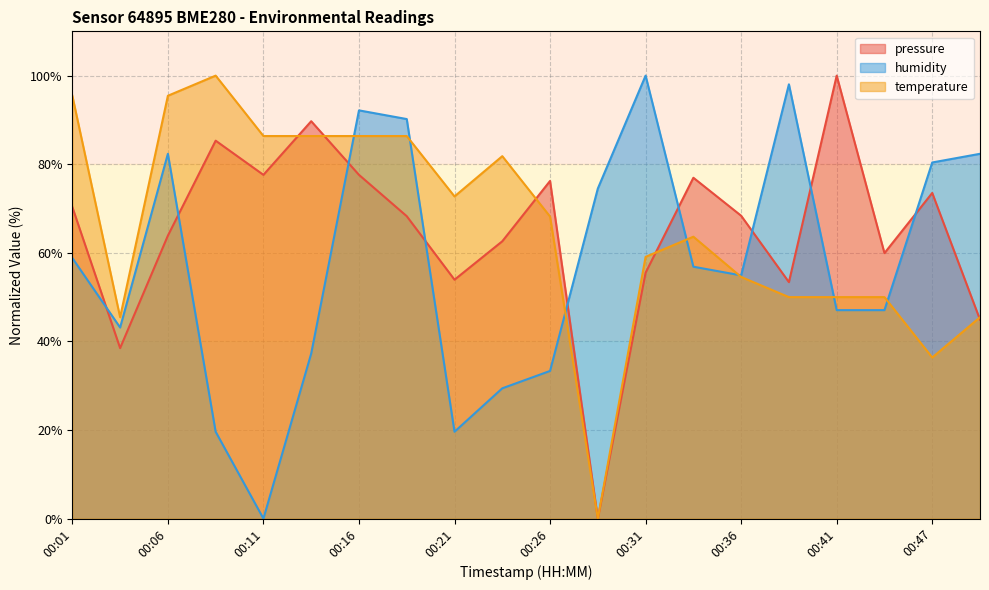

Reading left to right, extract all data points from this chart.

pressure: 00:01=70.3	00:03=38.5	00:06=63.9	00:08=85.3	00:11=77.6	00:13=89.7	00:16=77.6	00:18=68.3	00:21=53.9	00:24=62.6	00:26=76.2	00:29=0.0	00:31=55.5	00:34=76.9	00:36=68.4	00:39=53.4	00:41=100.0	00:44=59.9	00:47=73.5	00:49=44.9
humidity: 00:01=58.8	00:03=43.1	00:06=82.4	00:08=19.6	00:11=0.0	00:13=37.3	00:16=92.2	00:18=90.2	00:21=19.6	00:24=29.4	00:26=33.3	00:29=74.5	00:31=100.0	00:34=56.9	00:36=54.9	00:39=98.0	00:41=47.1	00:44=47.1	00:47=80.4	00:49=82.4
temperature: 00:01=95.5	00:03=45.5	00:06=95.5	00:08=100.0	00:11=86.4	00:13=86.4	00:16=86.4	00:18=86.4	00:21=72.7	00:24=81.8	00:26=68.2	00:29=0.0	00:31=59.1	00:34=63.6	00:36=54.5	00:39=50.0	00:41=50.0	00:44=50.0	00:47=36.4	00:49=45.5